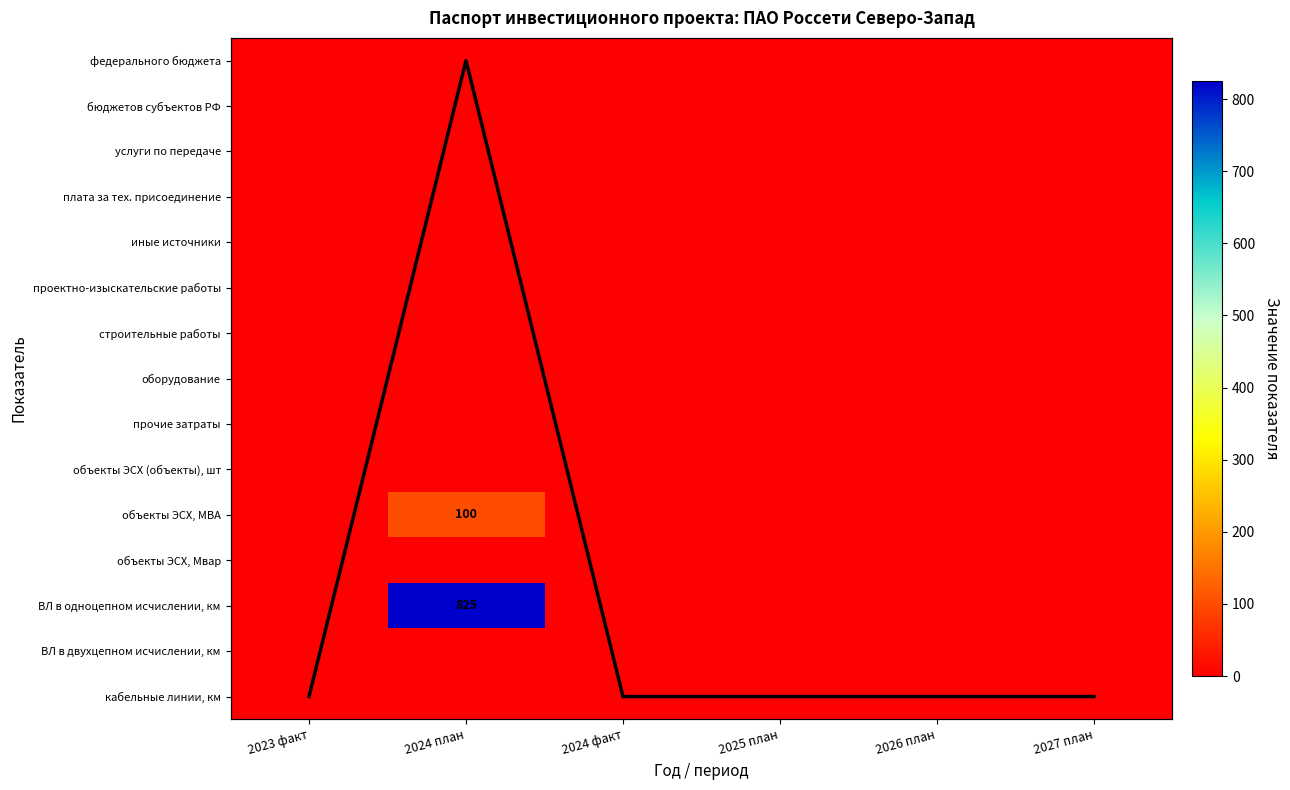

Which has a higher value, 2025 план or 2027 план?

2025 план